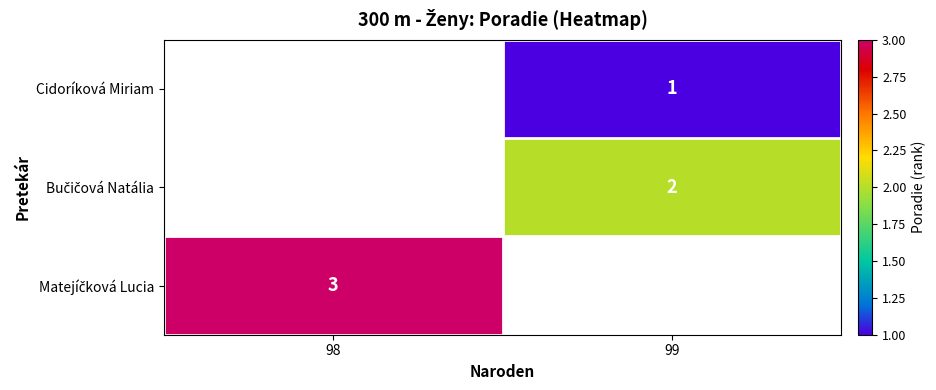

List the series in order of their peak value, lowest first.

Cidoríková Miriam, Bučičová Natália, Matejíčková Lucia